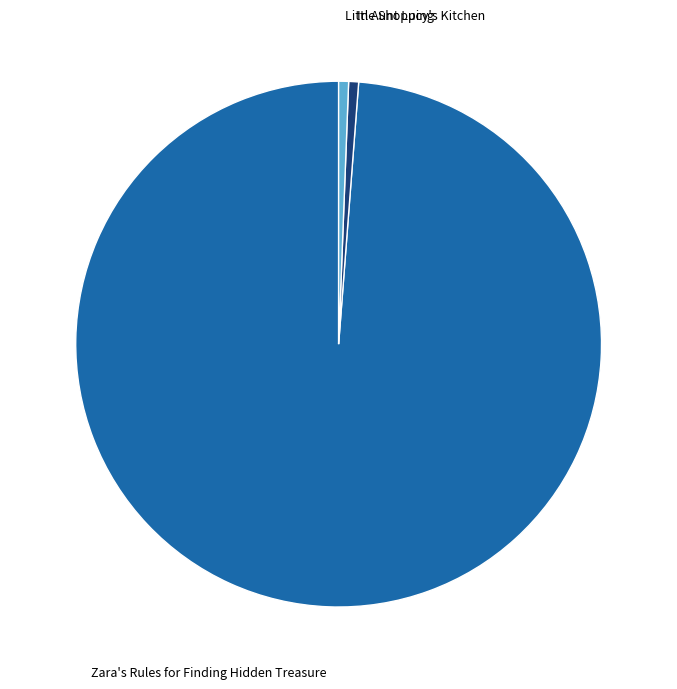

Is there a majority slice in this chart?

Yes